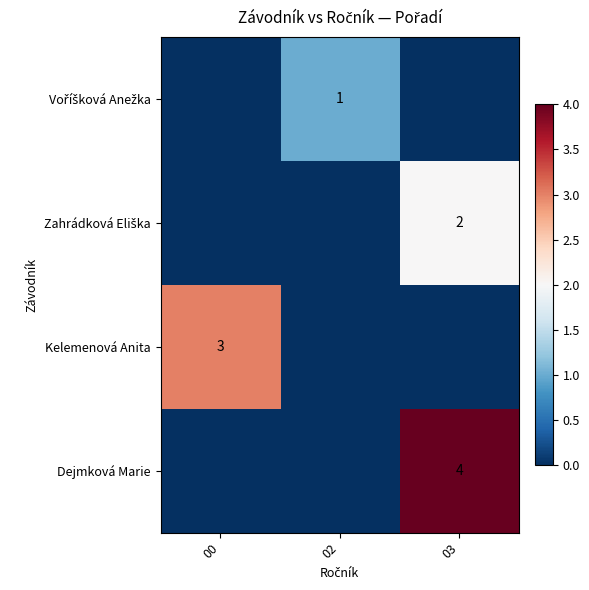

The Dejmková Marie series shows 7 at 03. True or false?

False